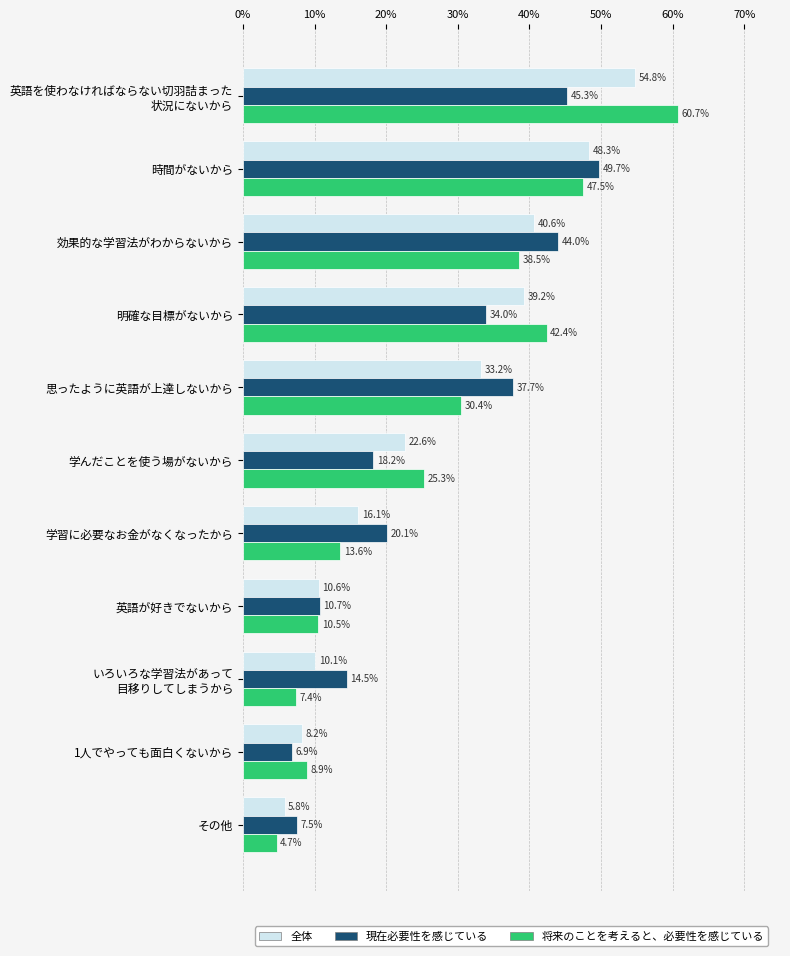

List the series in order of their overall mean, highest first.

将来のことを考えると、必要性を感じている, 全体, 現在必要性を感じている